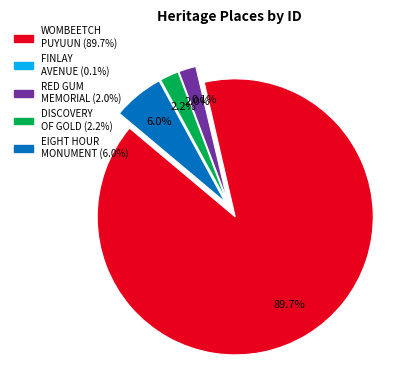

Count the number of slices in the pie.

5